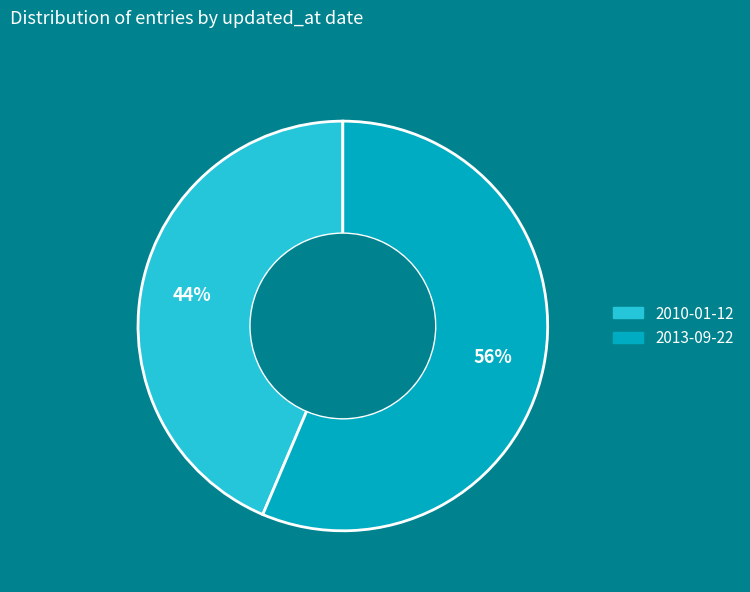

Combined, do 2013-09-22 and 2010-01-12 account for over 50%?

Yes